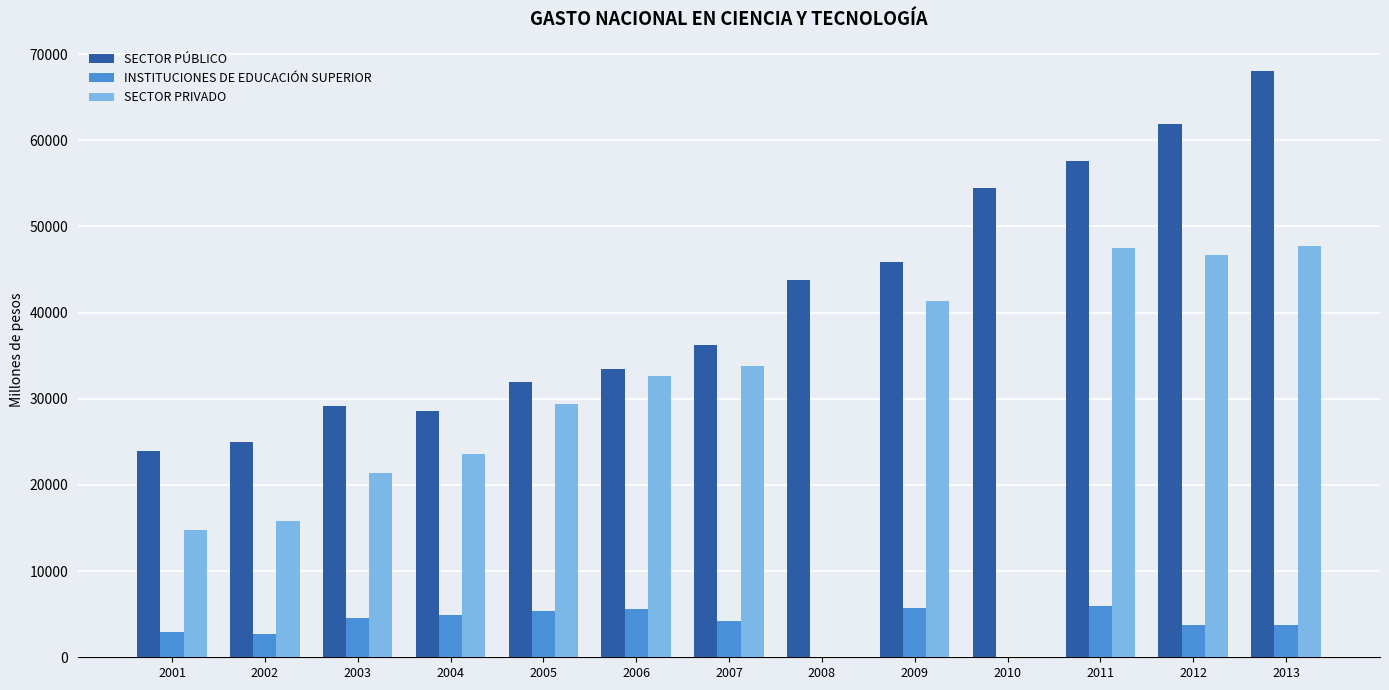

What is the average value of the SECTOR PÚBLICO series?

41532.8